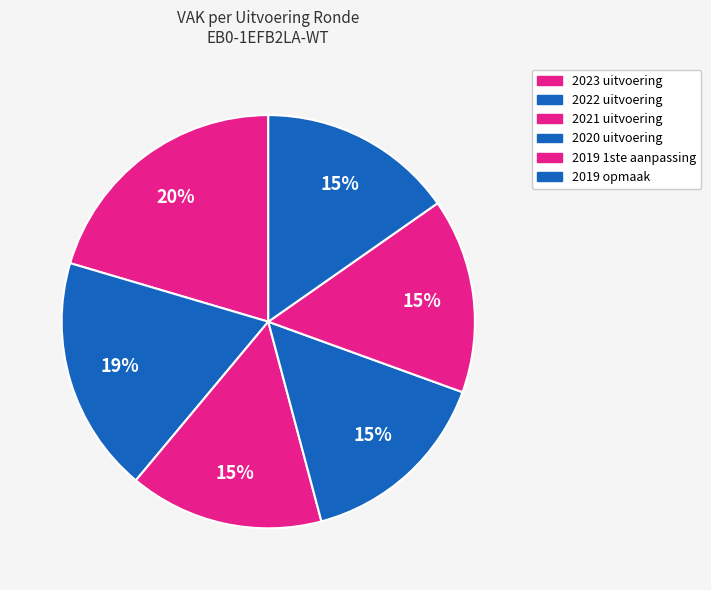

To the nearest percent, what percentage of the pie is 2022 uitvoering?

19%